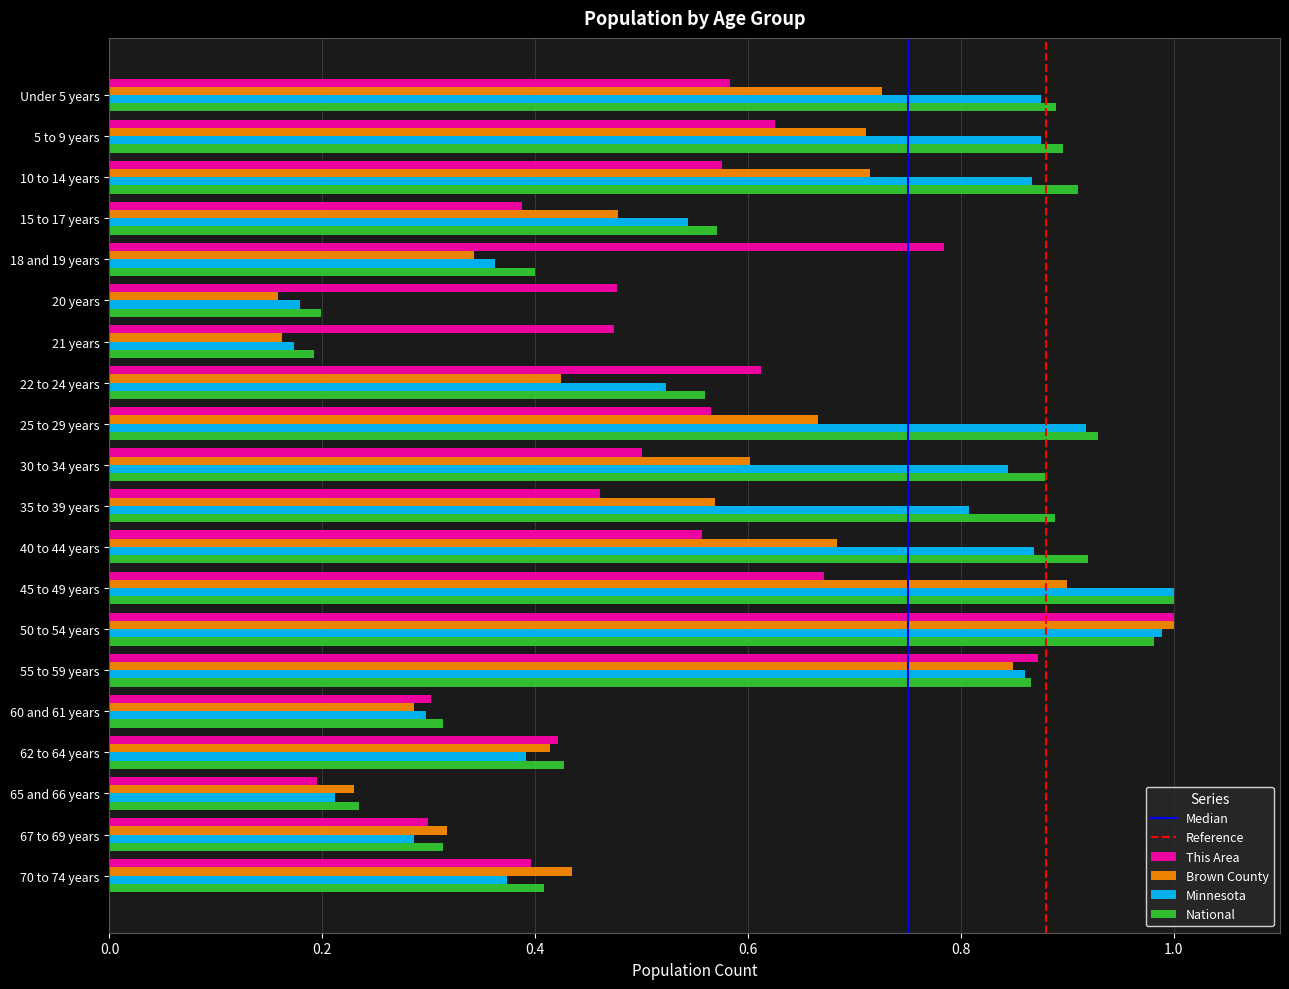

Is it true that National equals 0.3 at 60 and 61 years?

True